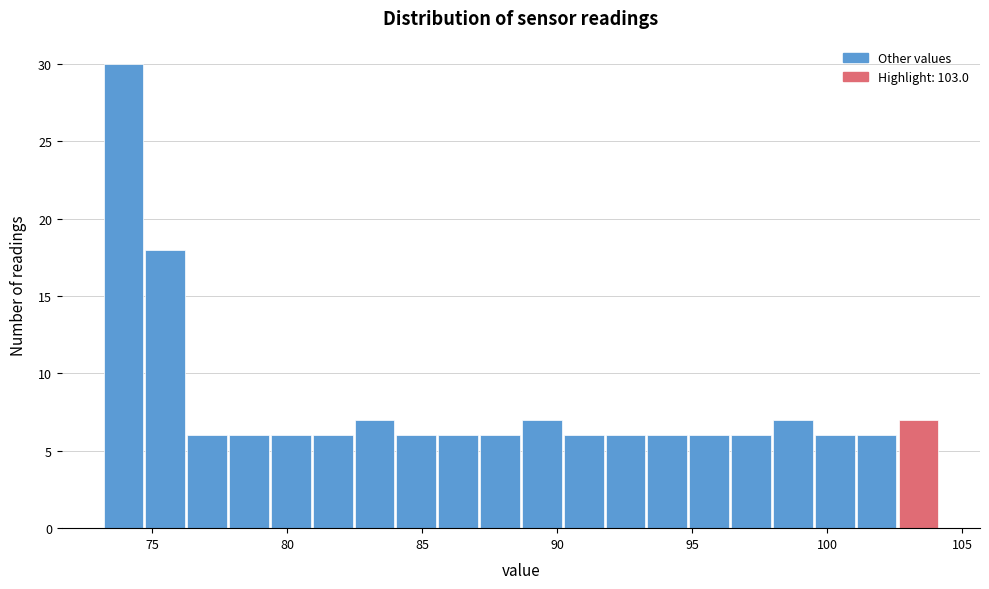

Around what value on the x-axis is the tallest bar? Give the approximate position of its centre, as read against the axis.

74.0